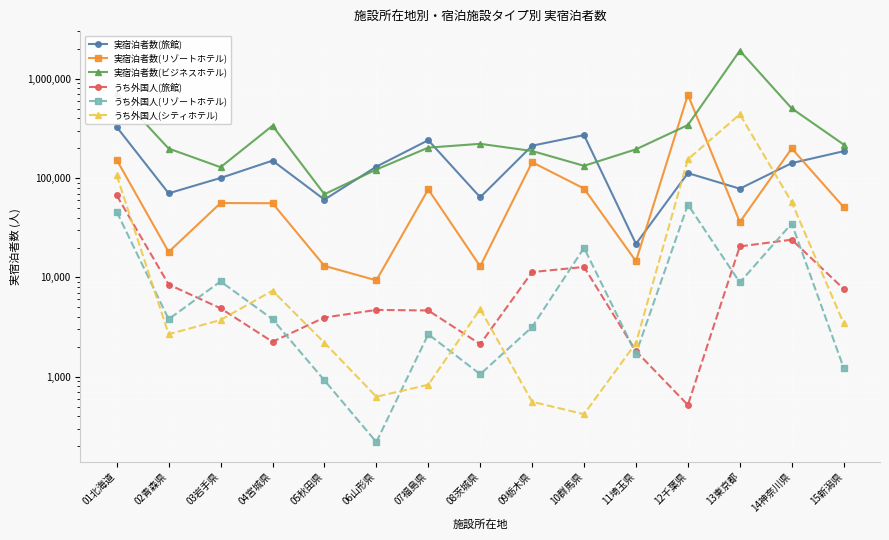

What is the total value across all series at 01北海道?

1426000